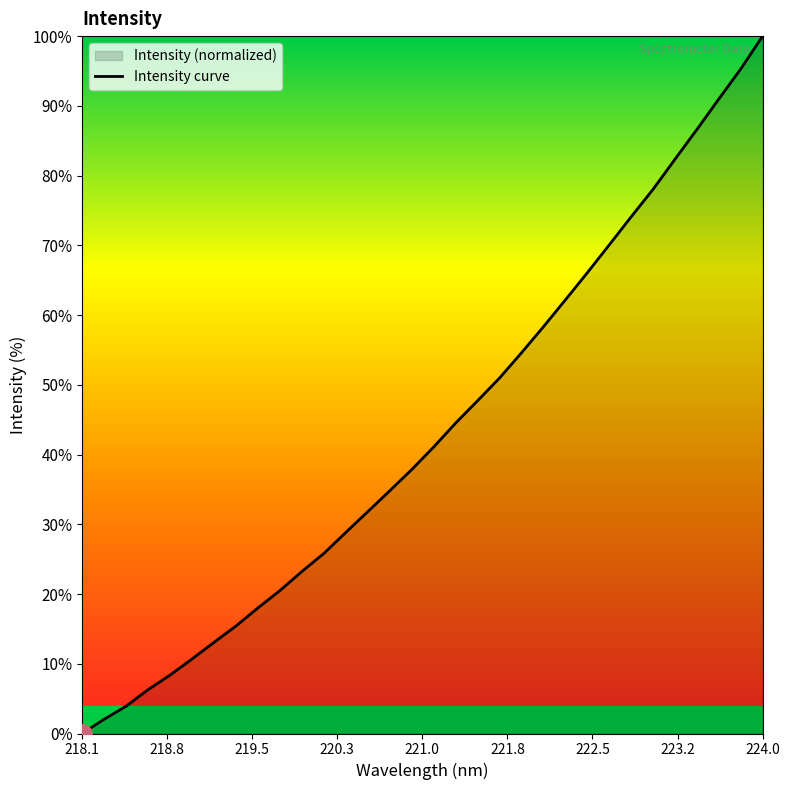

Which category has the lowest value across all series?

218.1